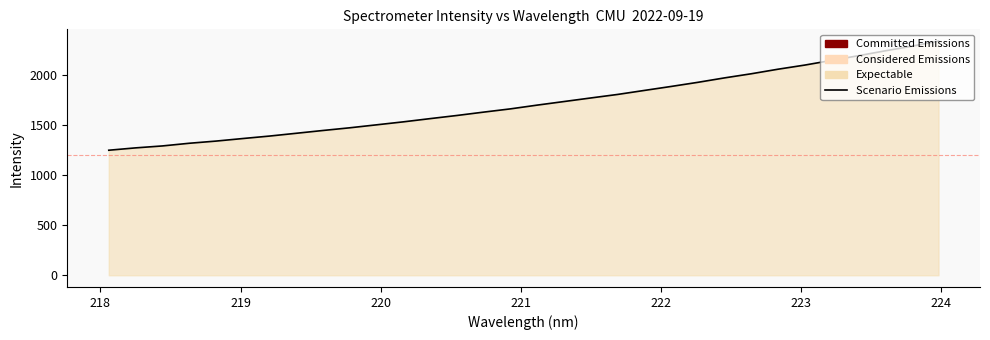

What is the smallest value displayed?

1251.4